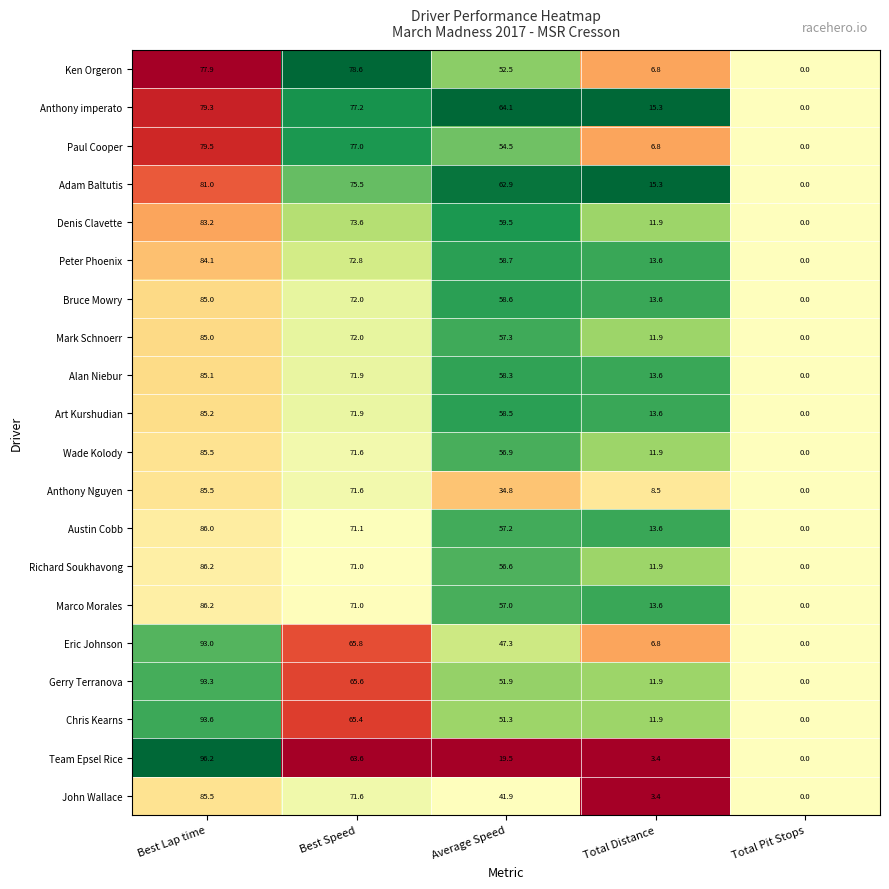

The value of Wade Kolody at Best Speed is 96.5. True or false?

False